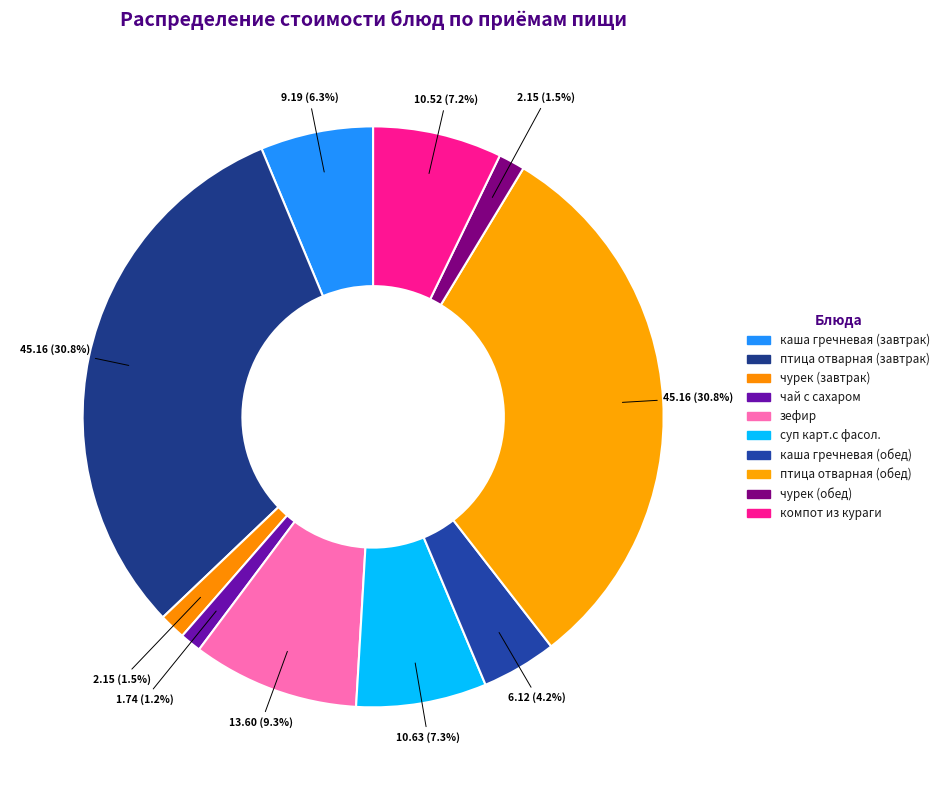

Is it true that суп карт.с фасол. is 7% of the pie?

True